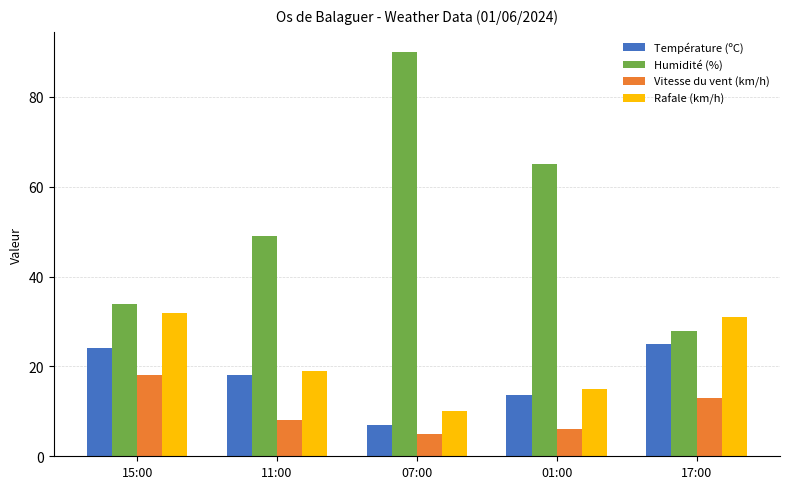

At which label does Humidité (%) reach its minimum?

17:00